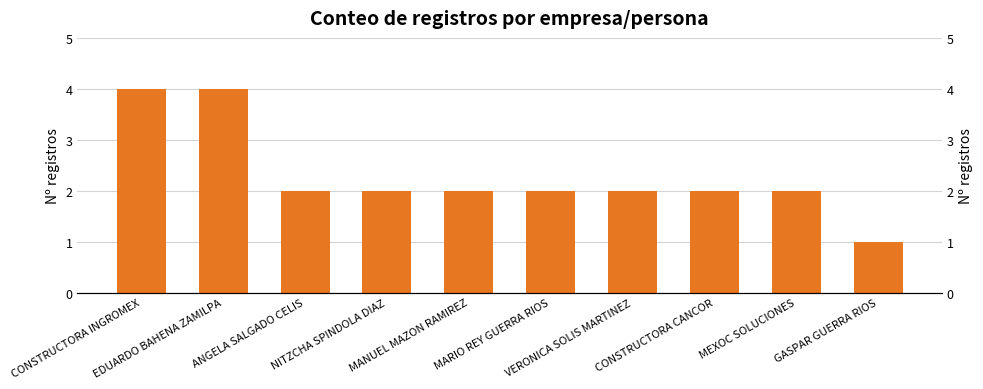

What is the approximate value at MANUEL MAZON RAMIREZ?

2